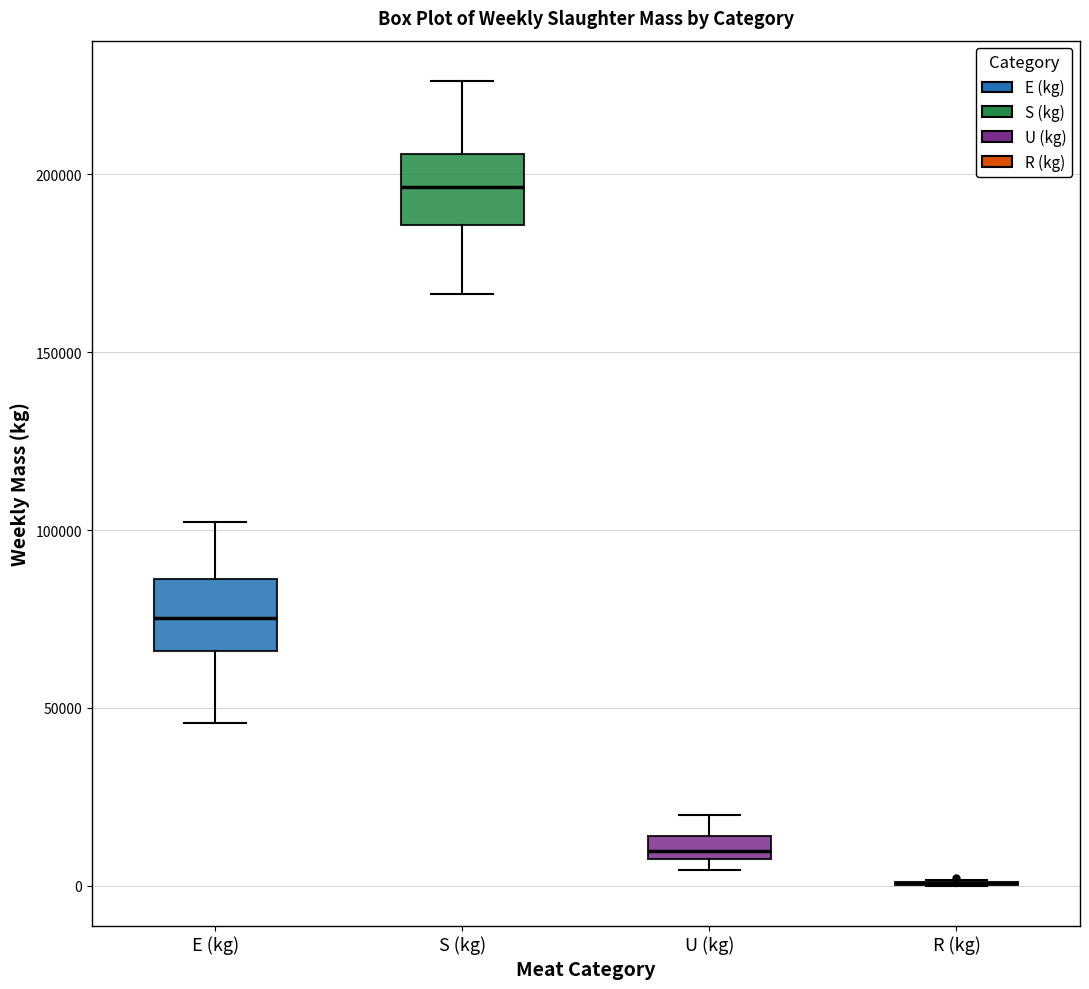

Where does the median line of the box for E (kg) sit on the y-axis? The values are not printed on the chart, so give them approximately, as read against the axis.

75000